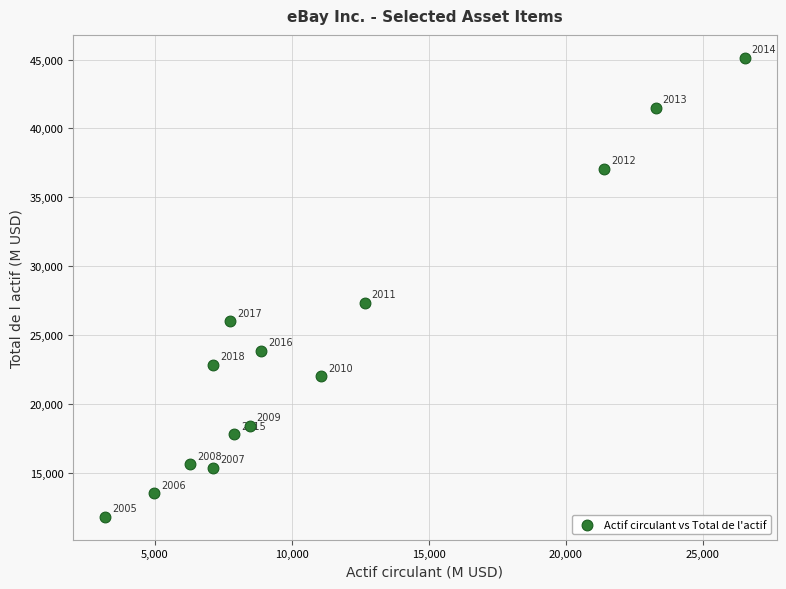

What Y value in the scatter plot is closest to 28460?

27320